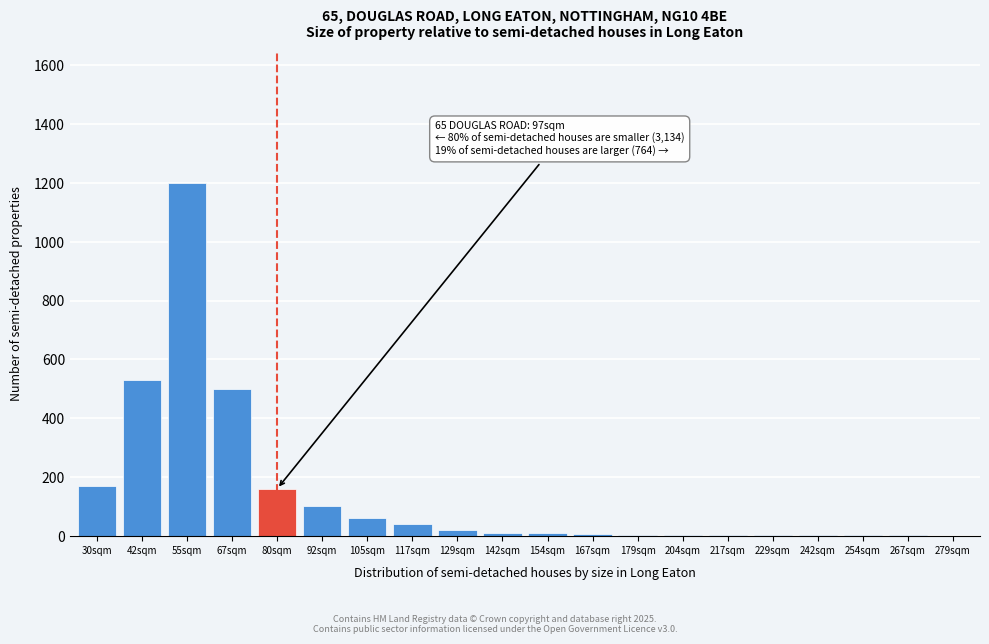

What is the ratio of the value at 55sqm to the value at 80sqm?

7.5